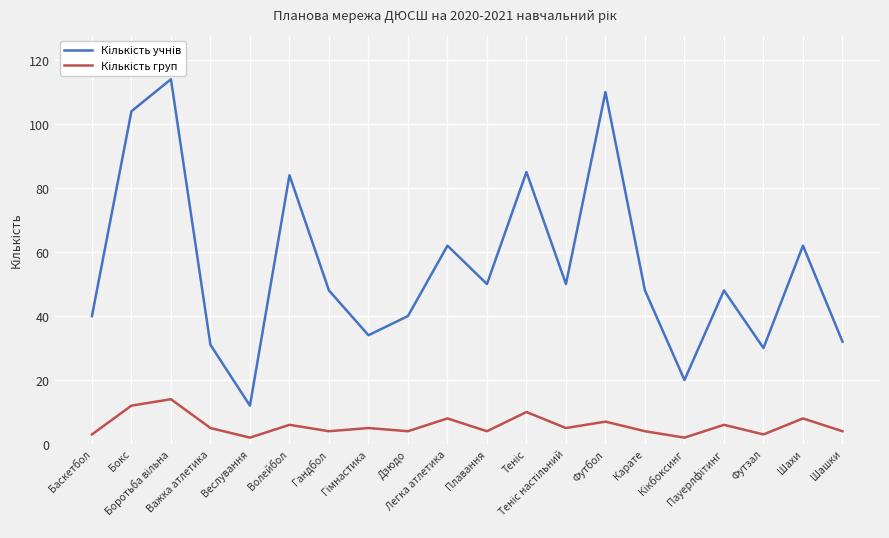

What is the greatest value displayed?

114